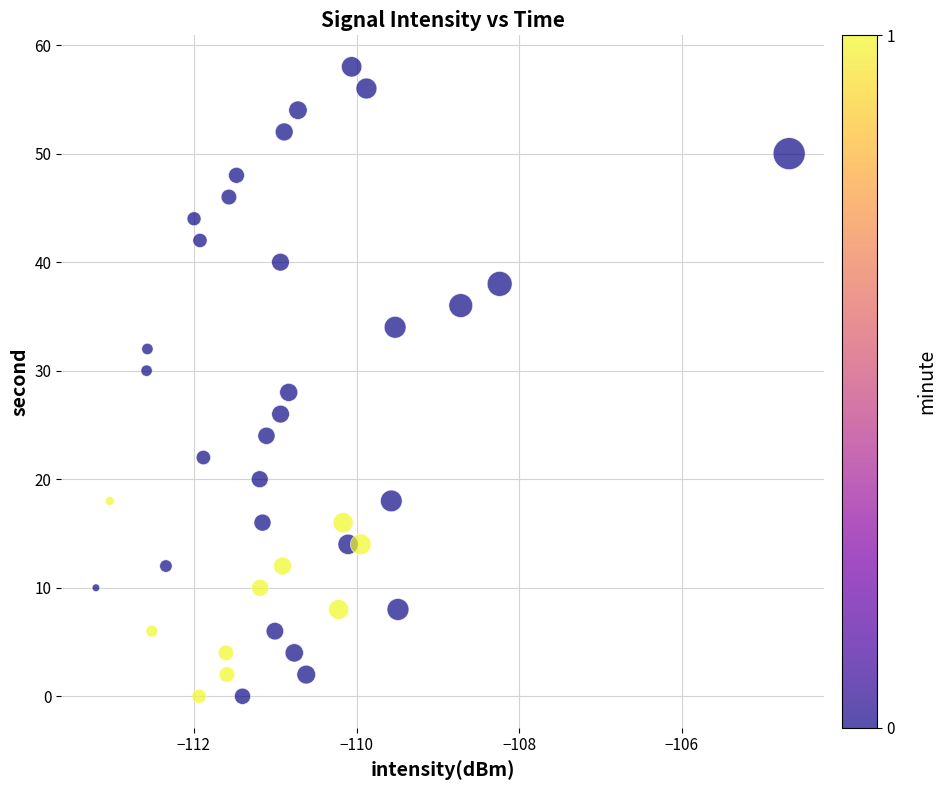

What is the range of Y values (max minus min)?

58